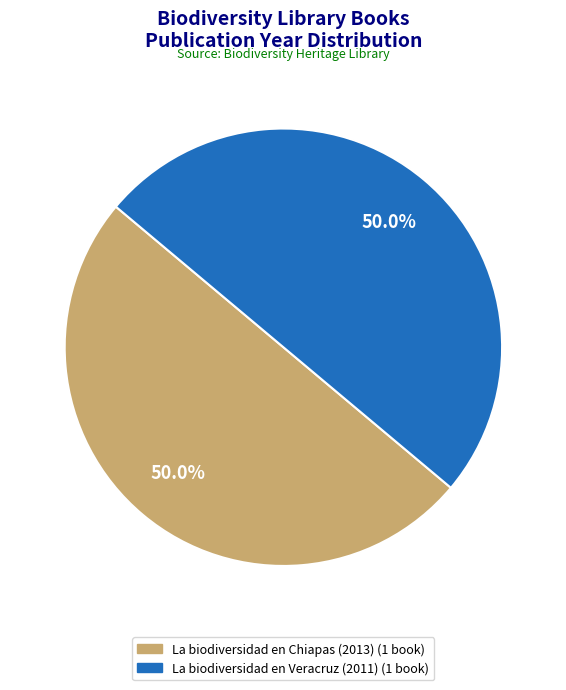

Is the sum of La biodiversidad en Veracruz (2011) and La biodiversidad en Chiapas (2013) greater than half?

Yes